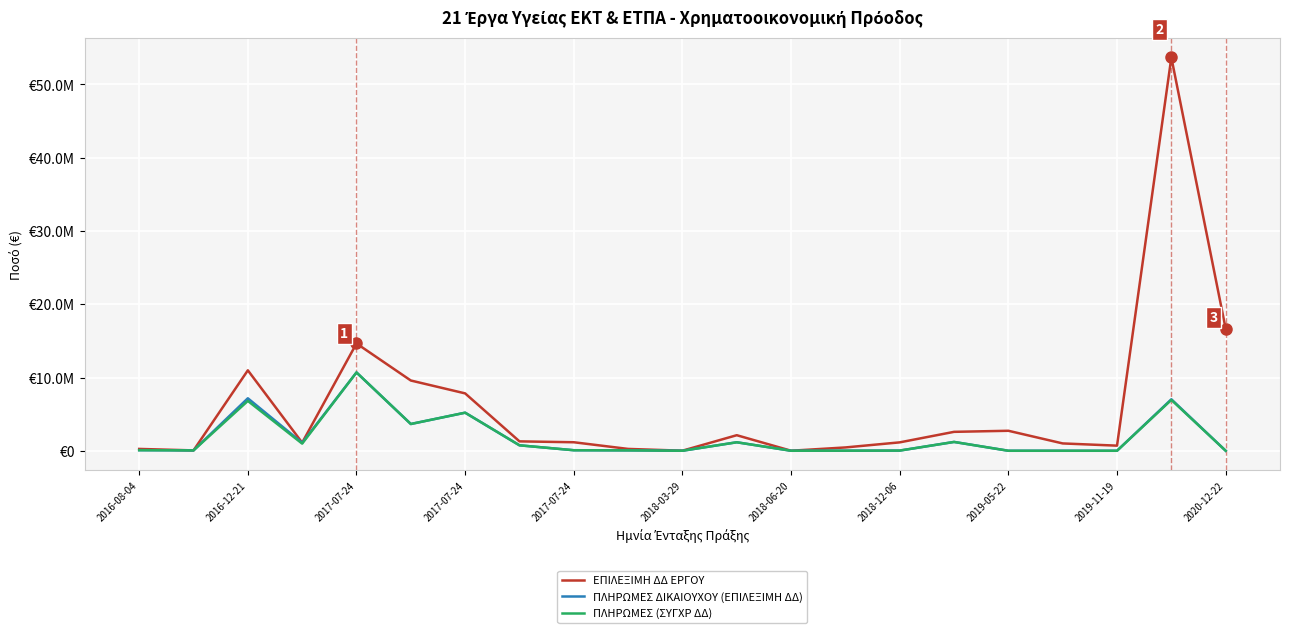

Does the chart have visible grid lines?

Yes